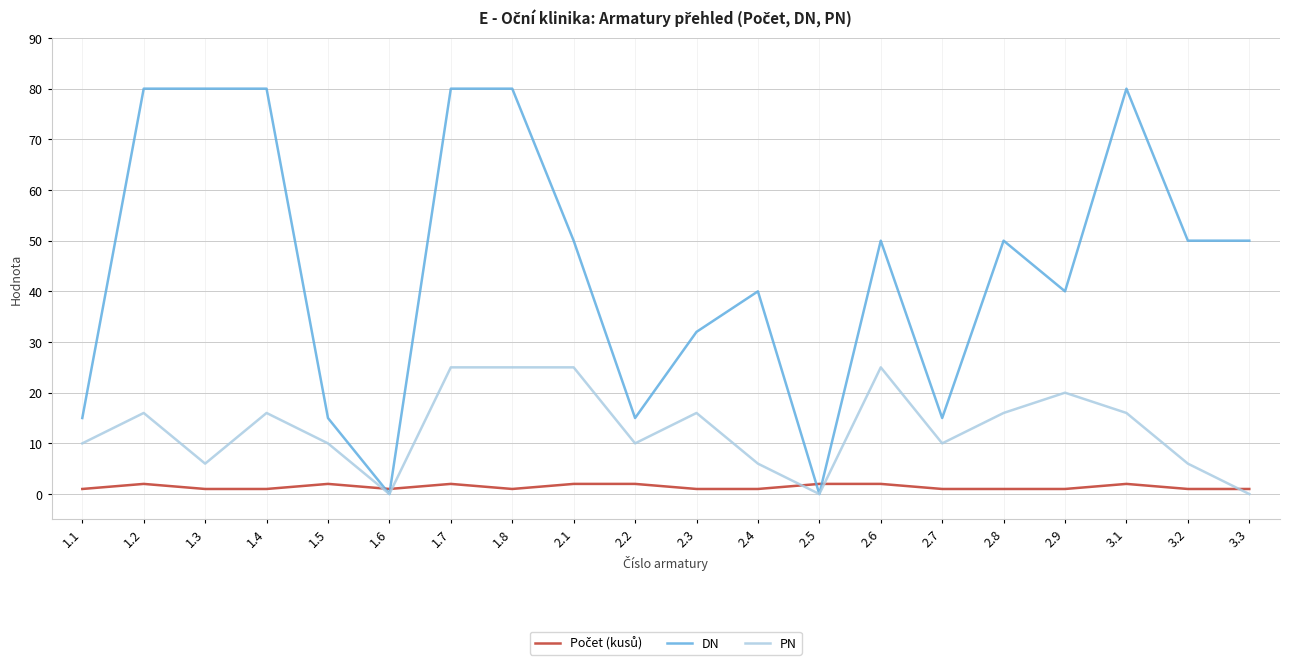

What position from the left is 1.2?

2